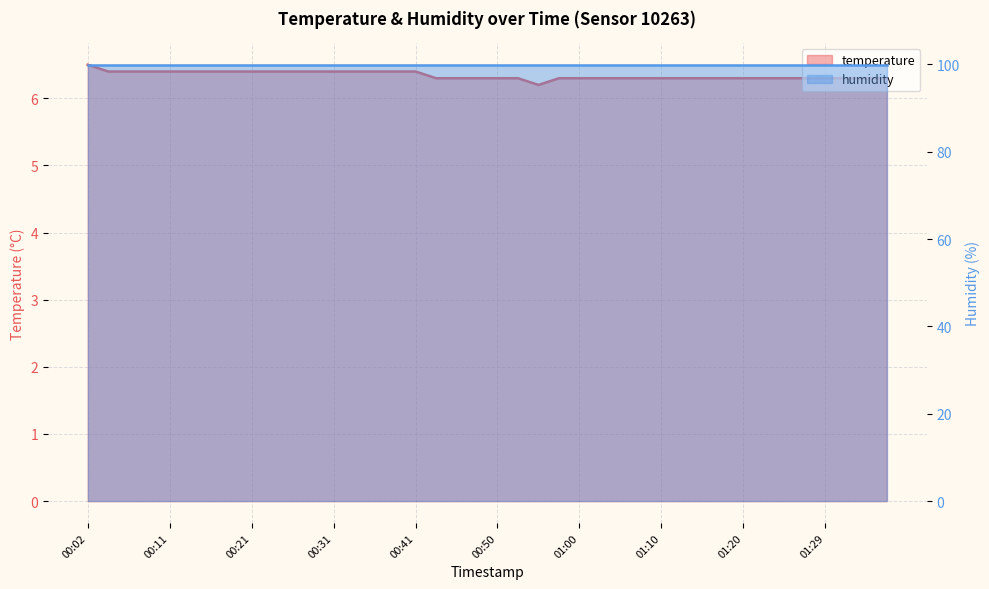

Reading right to left, extract all data points from this chart.

01:37=6.3	01:34=6.3	01:32=6.3	01:29=6.3	01:27=6.3	01:24=6.3	01:22=6.3	01:20=6.3	01:17=6.3	01:15=6.3	01:12=6.3	01:10=6.3	01:07=6.3	01:05=6.3	01:02=6.3	01:00=6.3	00:58=6.3	00:55=6.2	00:53=6.3	00:50=6.3	00:48=6.3	00:45=6.3	00:43=6.3	00:41=6.4	00:38=6.4	00:36=6.4	00:33=6.4	00:31=6.4	00:28=6.4	00:26=6.4	00:24=6.4	00:21=6.4	00:19=6.4	00:16=6.4	00:14=6.4	00:11=6.4	00:09=6.4	00:07=6.4	00:04=6.4	00:02=6.5